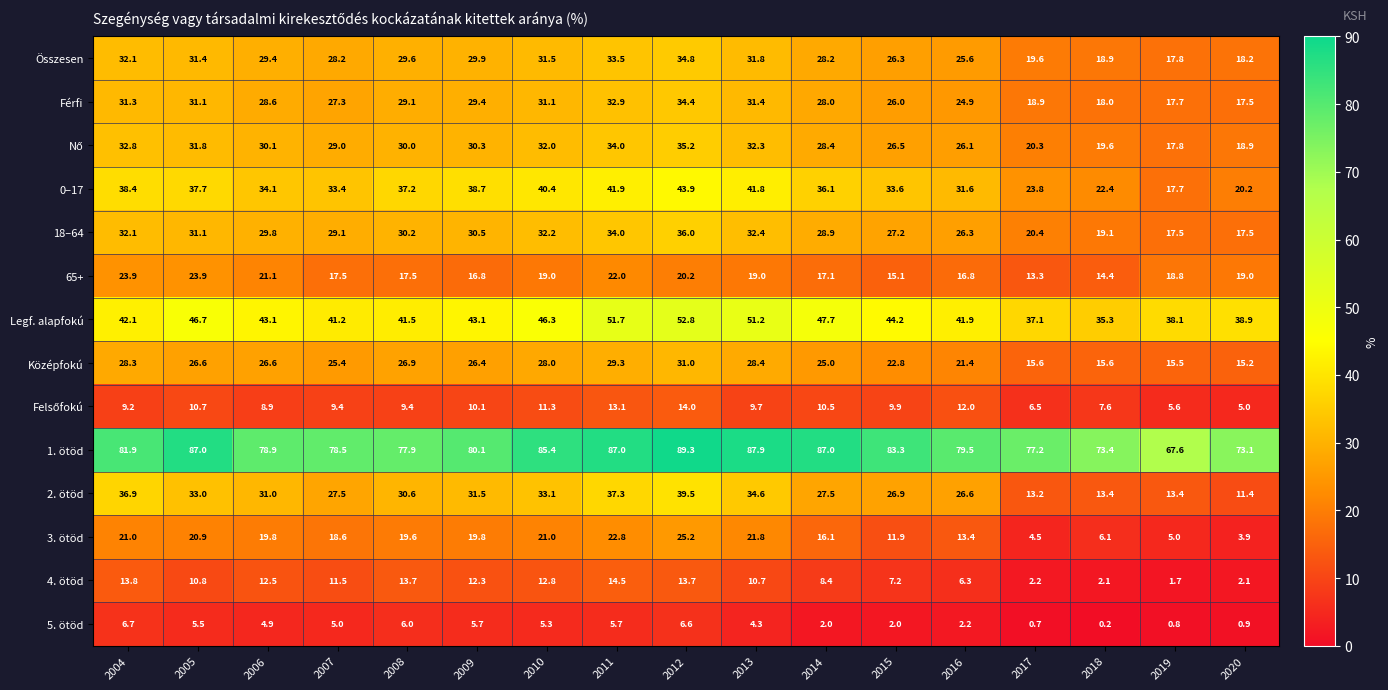

What is the average value of the 4. ötöd series?

9.2